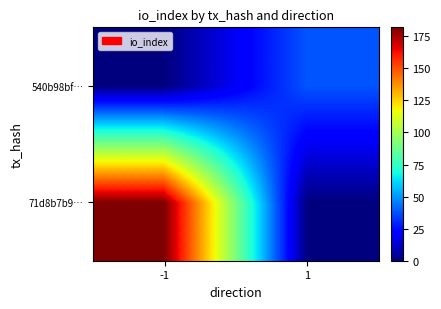

Reading left to right, extract all data points from this chart.

71d8b7b9…: -1=182	1=0
540b98bf…: -1=0	1=38